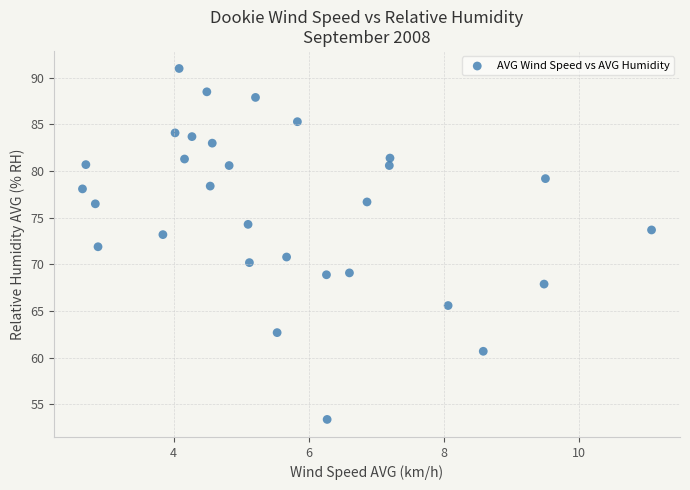

What is the range of X values (max minus min)?

8.4